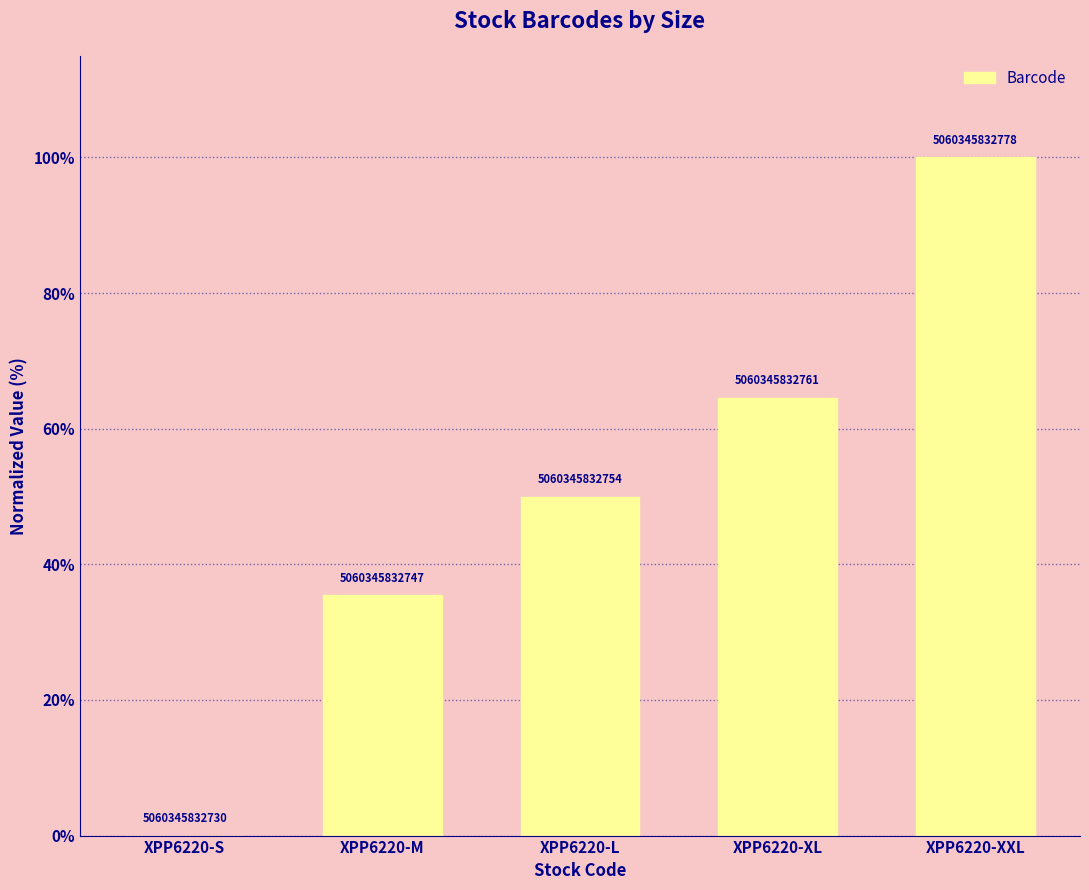

What is the label of the 4th bar from the right?

XPP6220-M